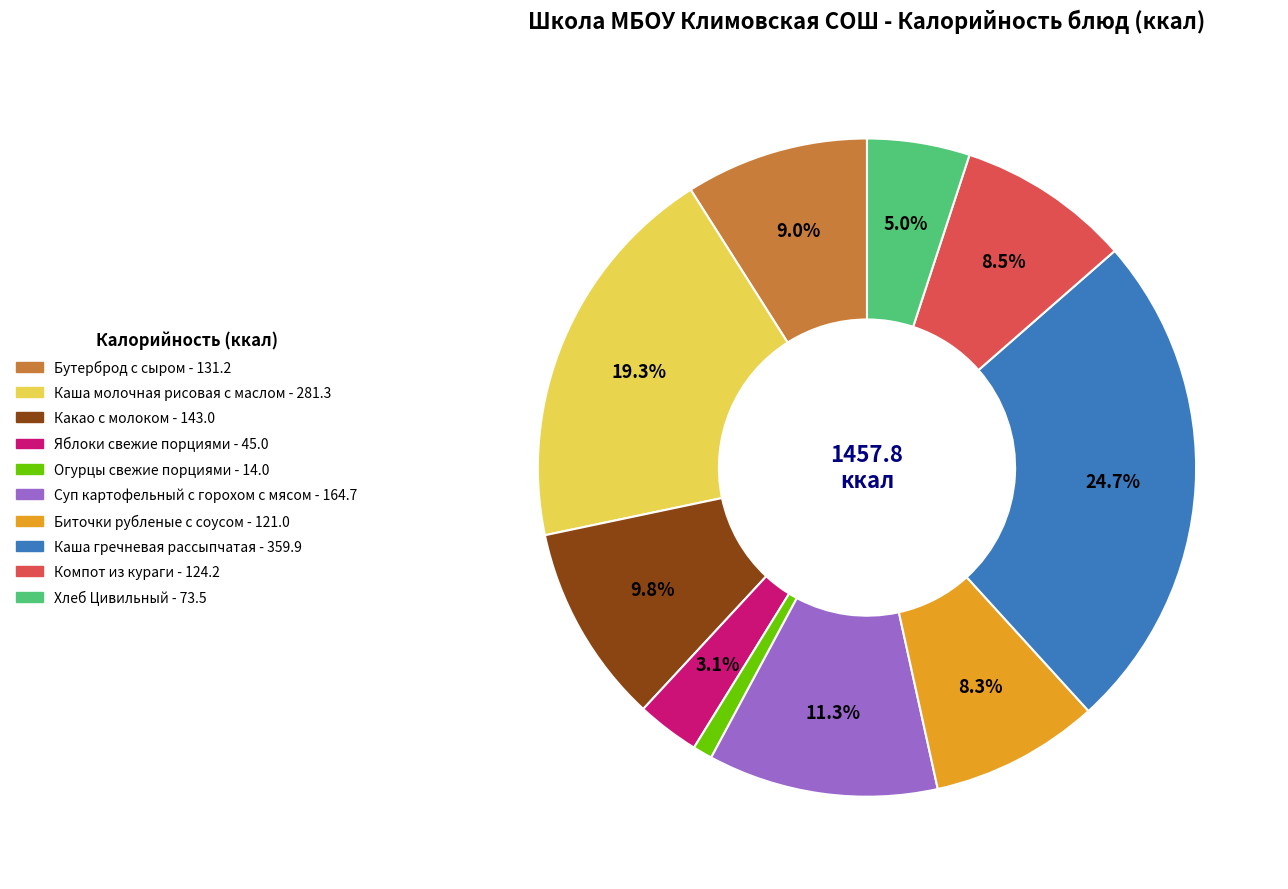

What percentage is the Каша гречневая рассыпчатая slice, to the nearest percent?

25%